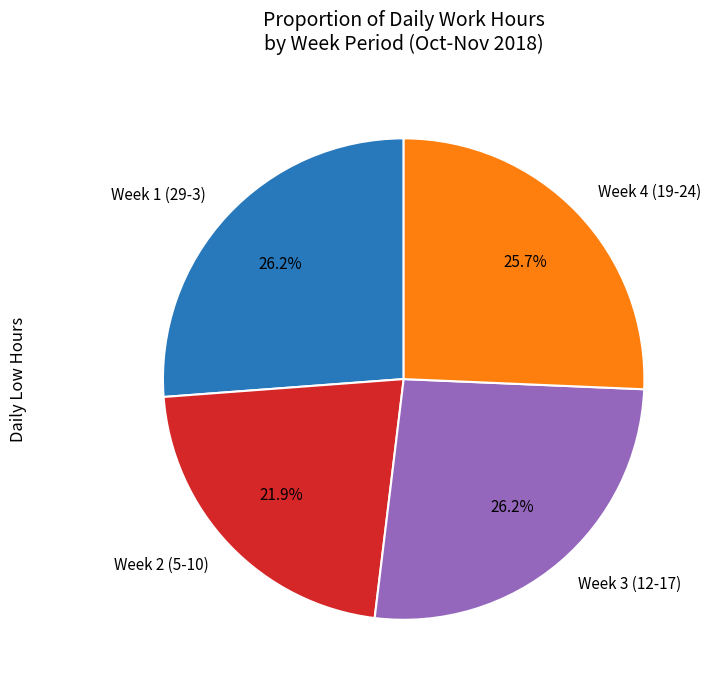

Approximately how many times larger is the value at Week 1 (29-3) compared to Week 2 (5-10)?

1.2